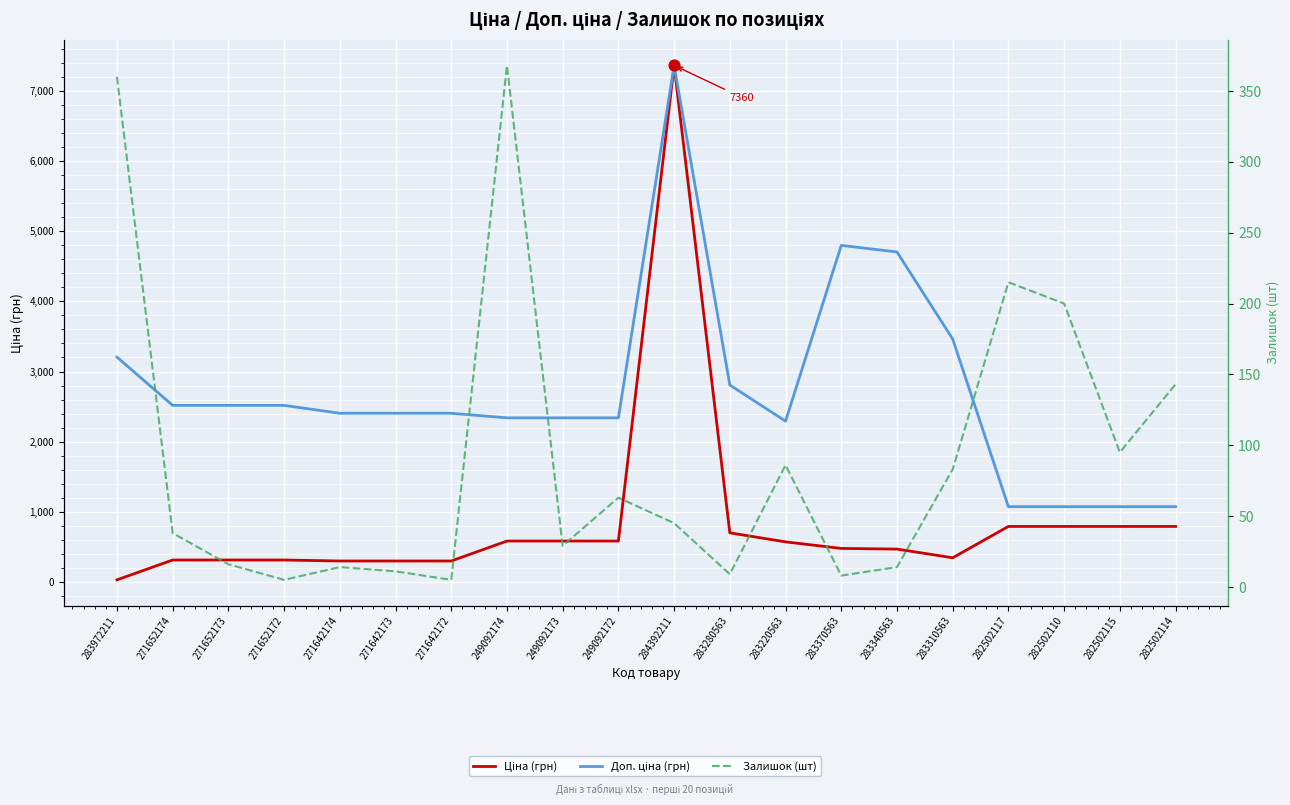

What are all the series names shown in the legend?

Ціна (грн), Доп. ціна (грн), Залишок (шт)